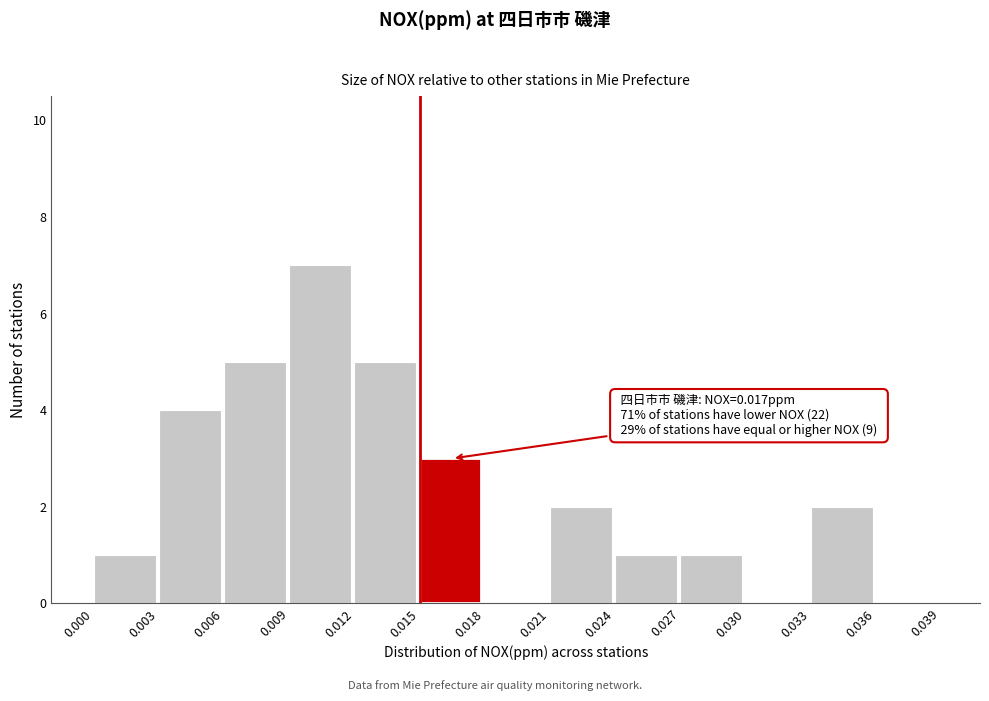

Over which range of the x-axis is the bar tallest?

0.009 to 0.012